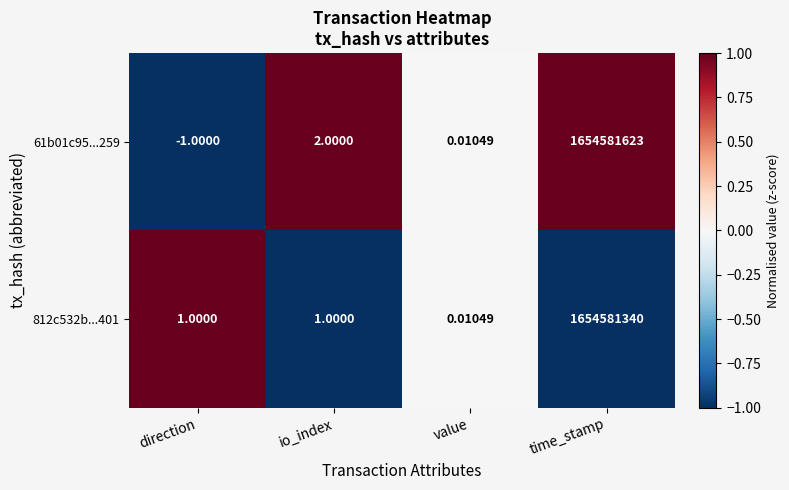

At which category is the sum across all series the highest?

time_stamp